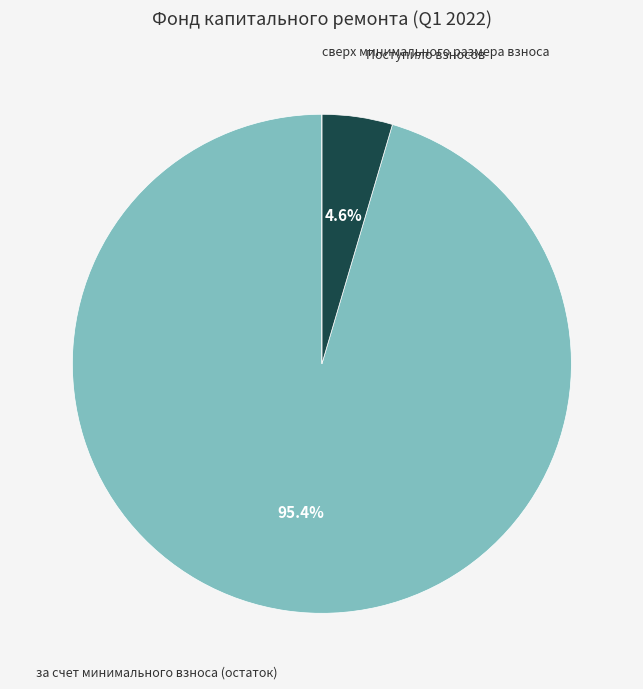

What percentage do Поступило взносов and за счет минимального взноса (остаток) together represent?

100.0%